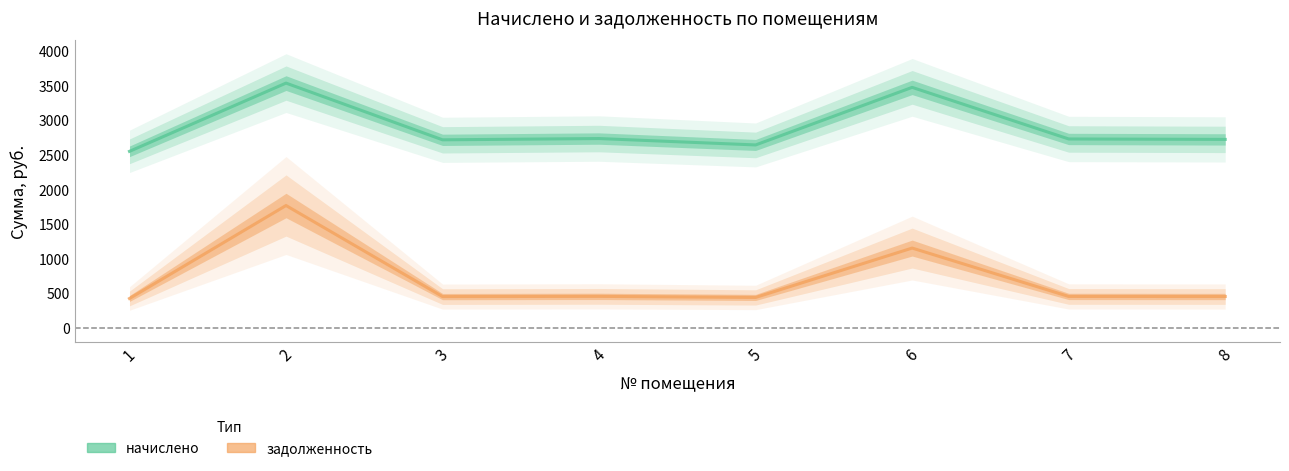

What is the greatest value displayed?

3533.5